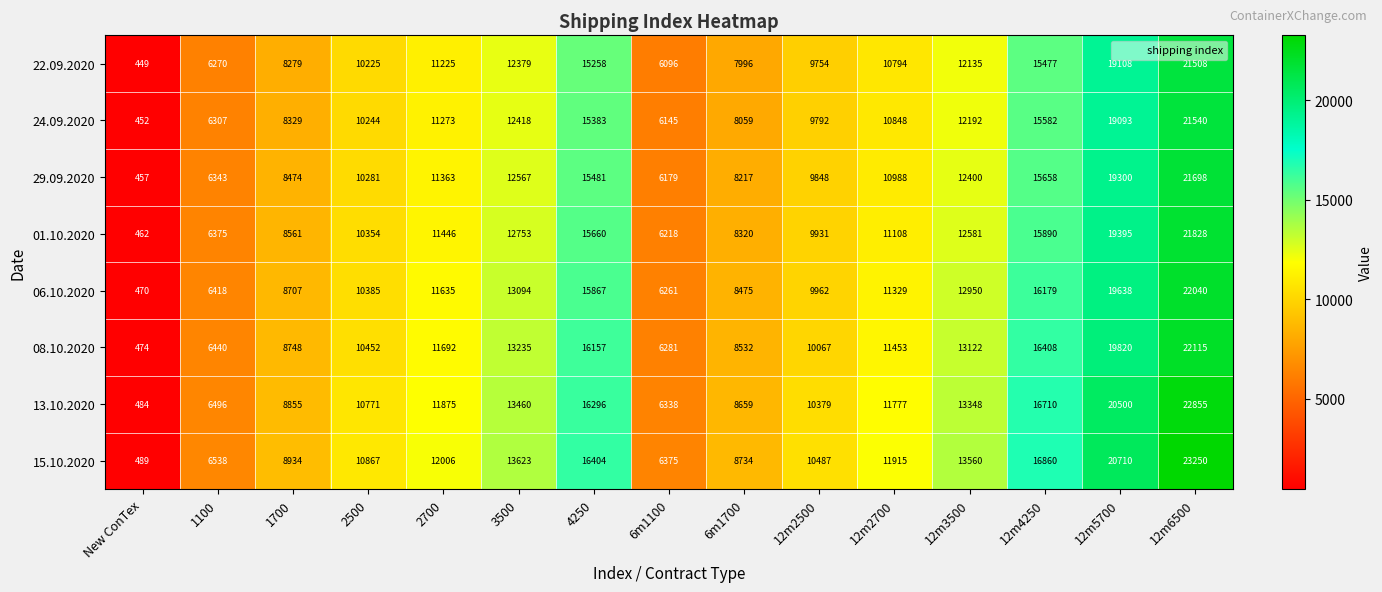

Which series changed the most between 3500 and 12m4250?

13.10.2020